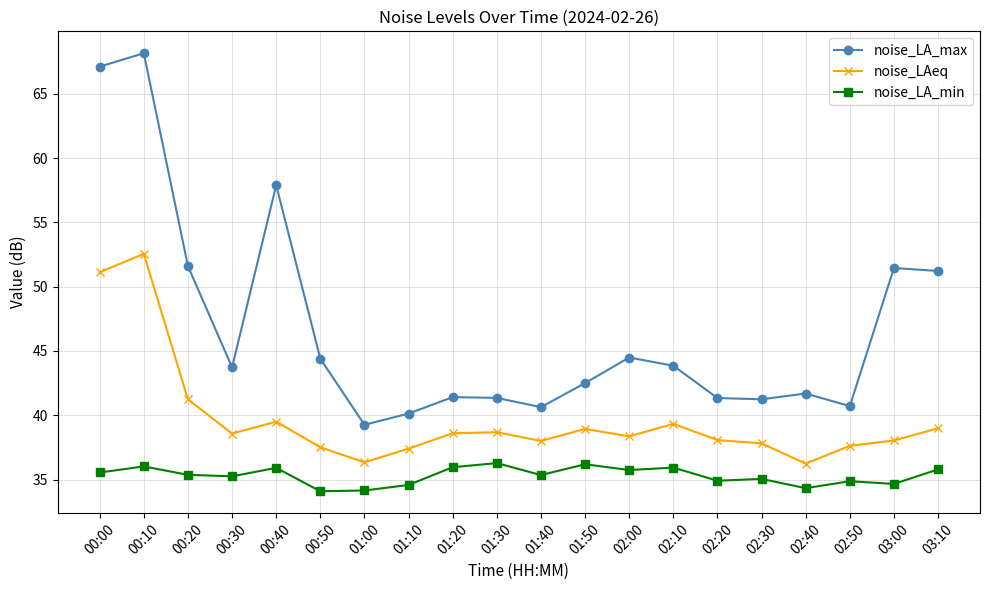

At which category is the sum across all series the highest?

00:10